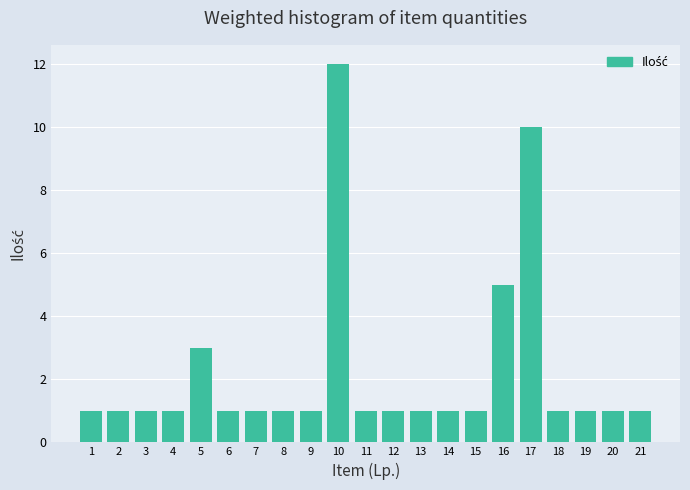

Reading left to right, list all the values displayed in this chart.

1=1	2=1	3=1	4=1	5=3	6=1	7=1	8=1	9=1	10=12	11=1	12=1	13=1	14=1	15=1	16=5	17=10	18=1	19=1	20=1	21=1